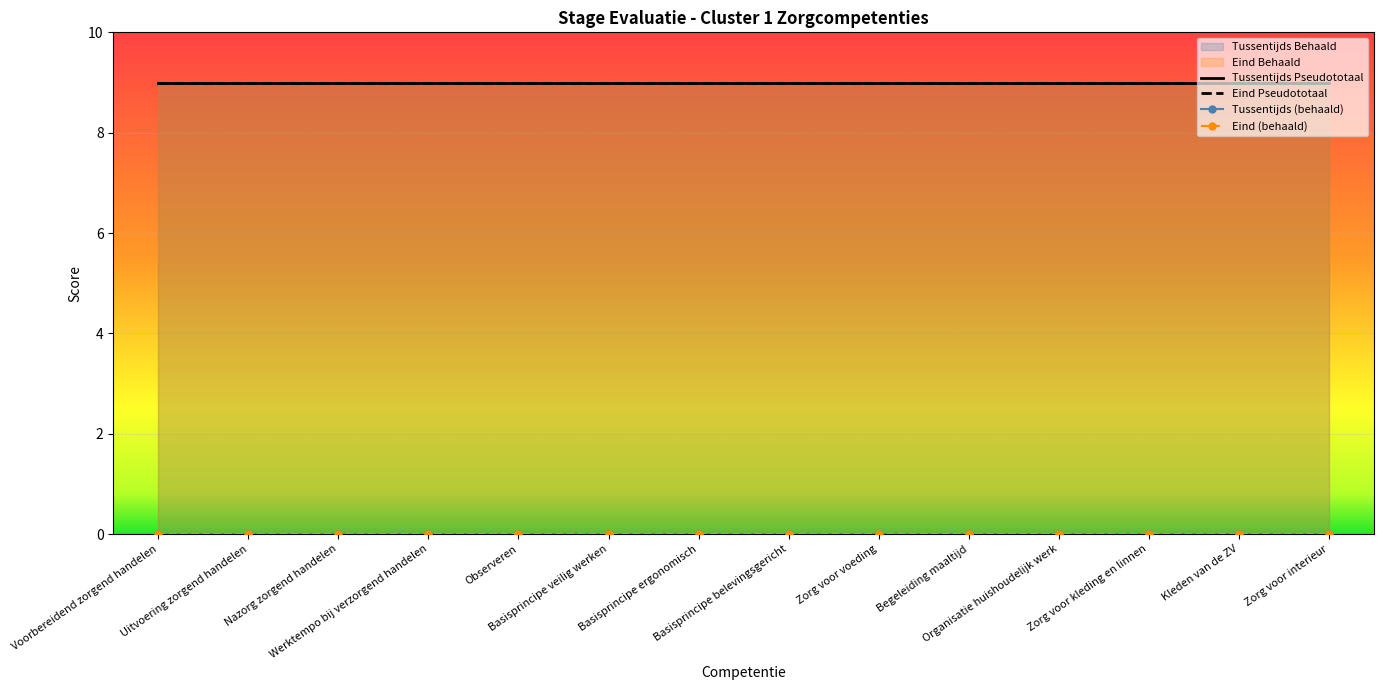

What is the minimum value for Eind Pseudototaal?

9